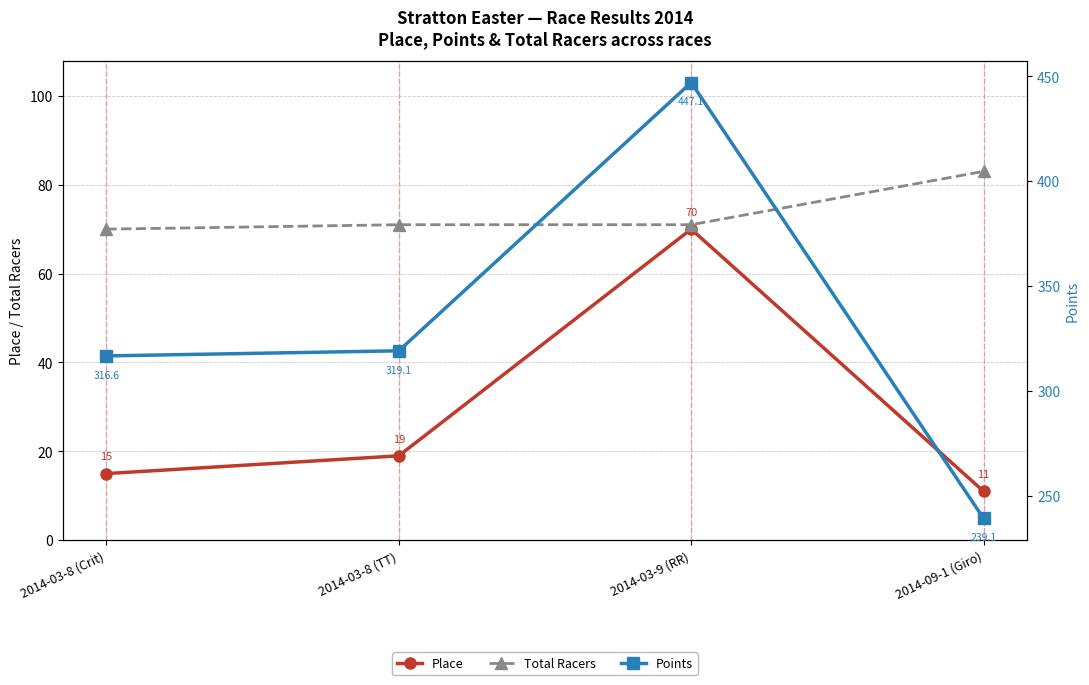

List the series in order of their peak value, lowest first.

Place, Total Racers, Points